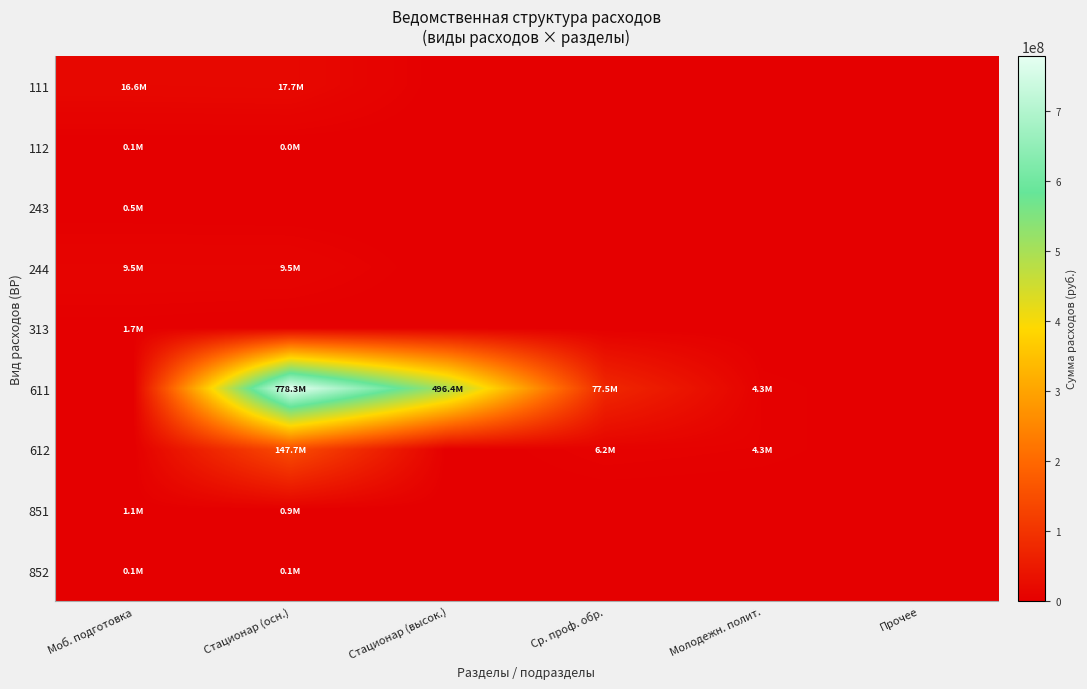

What is the total value across all series at Ср. проф. обр.?

83682801